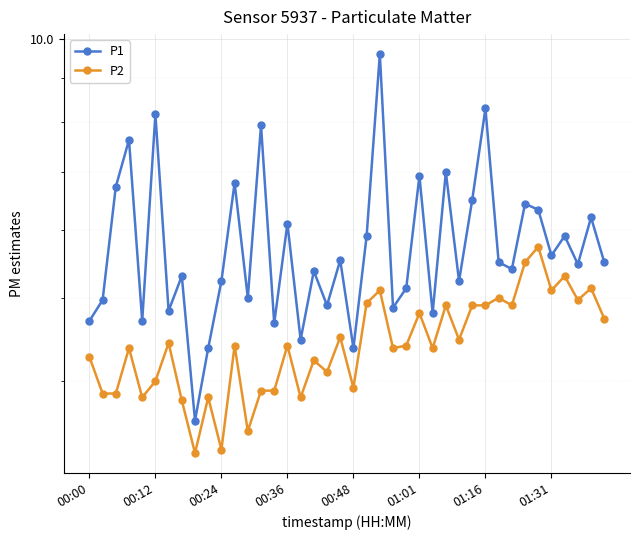

Where is P2 nearest to the value 4?

00:12